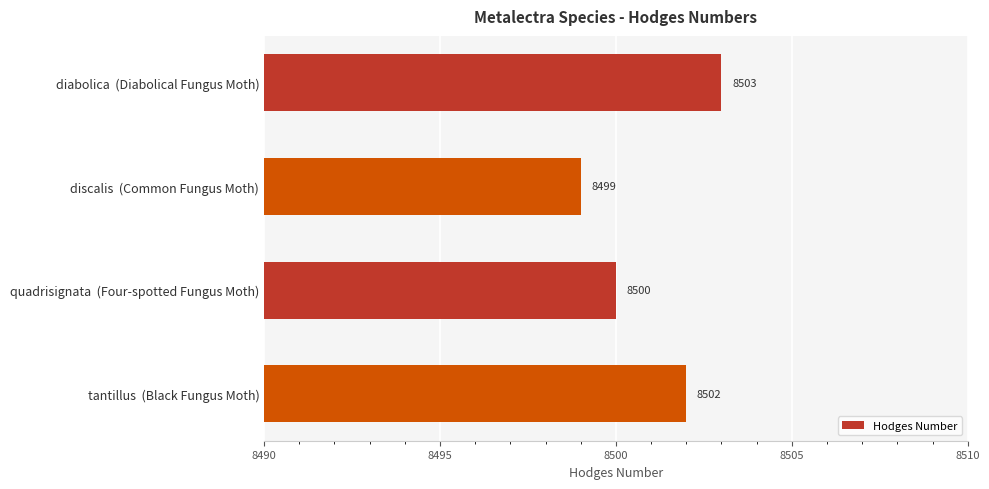

Rank the categories by value from highest to lowest.

diabolica  (Diabolical Fungus Moth), tantillus  (Black Fungus Moth), quadrisignata  (Four-spotted Fungus Moth), discalis  (Common Fungus Moth)